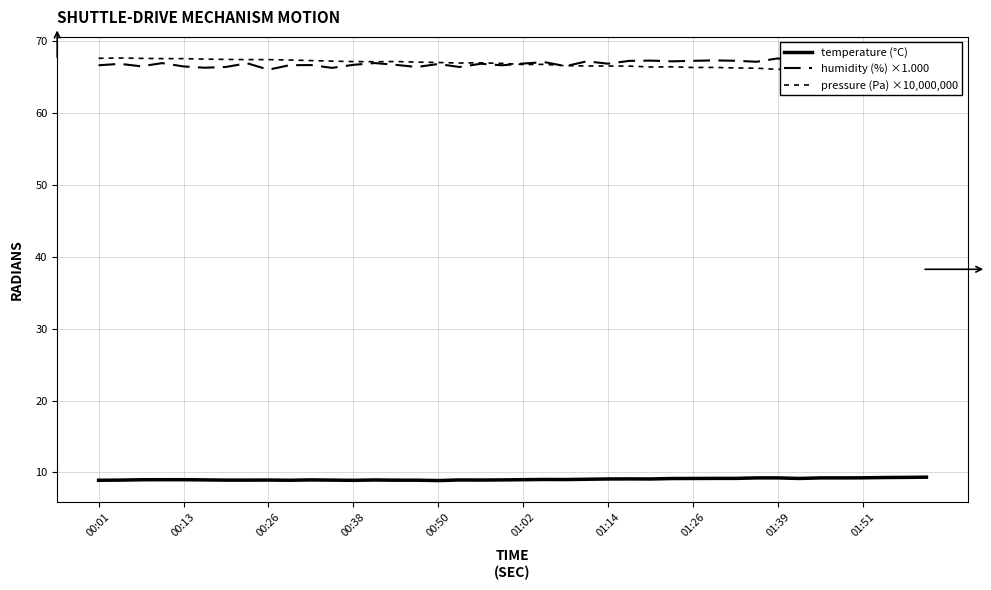

List the series in order of their peak value, lowest first.

temperature (°C), humidity (%) ×1.000, pressure (Pa) ×10,000,000